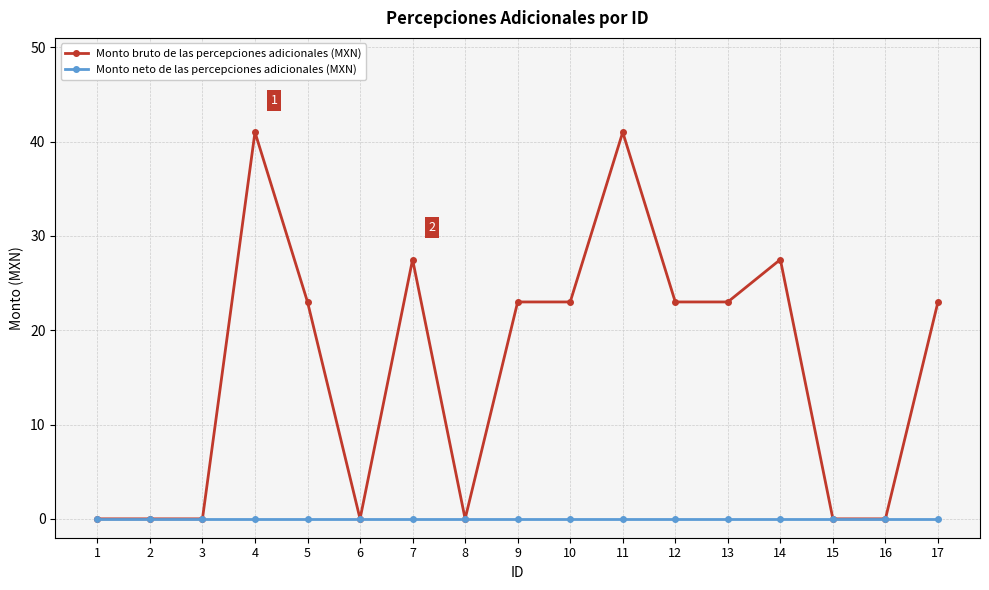

The value of Monto bruto de las percepciones adicionales (MXN) at 11 is 41.0. True or false?

True